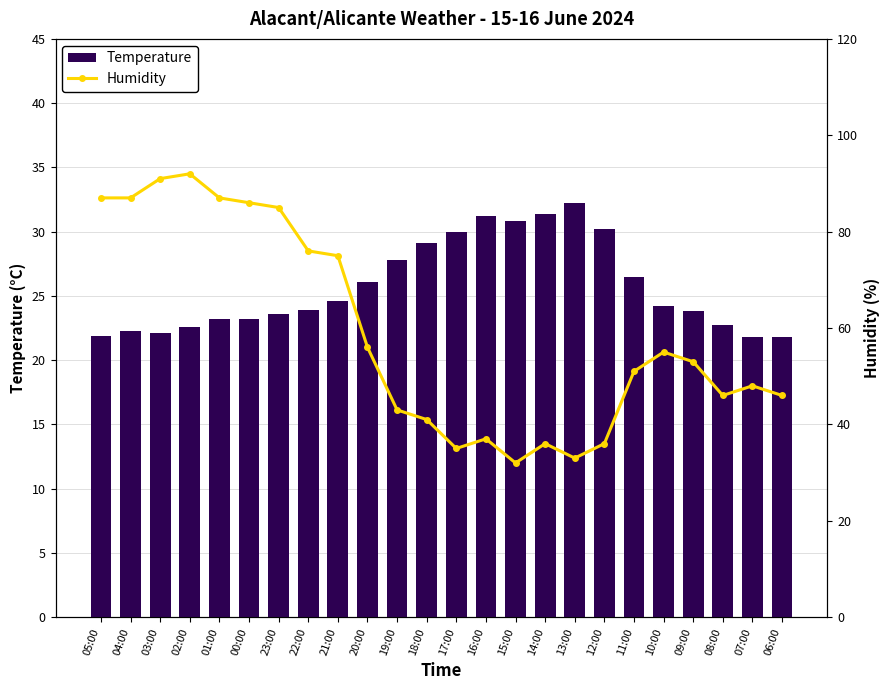

At how many categories does at least one series exceed 91?

1